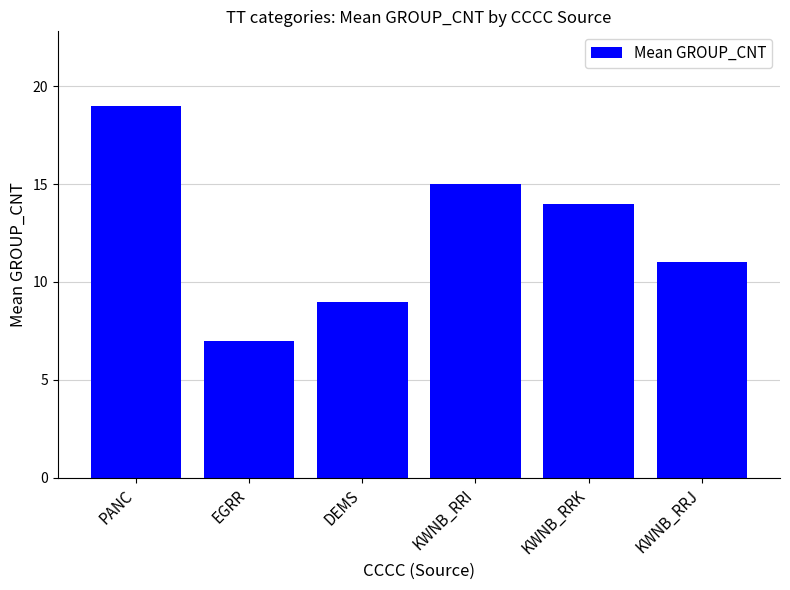

The chart shows a value of 4 at KWNB_RRJ. True or false?

False